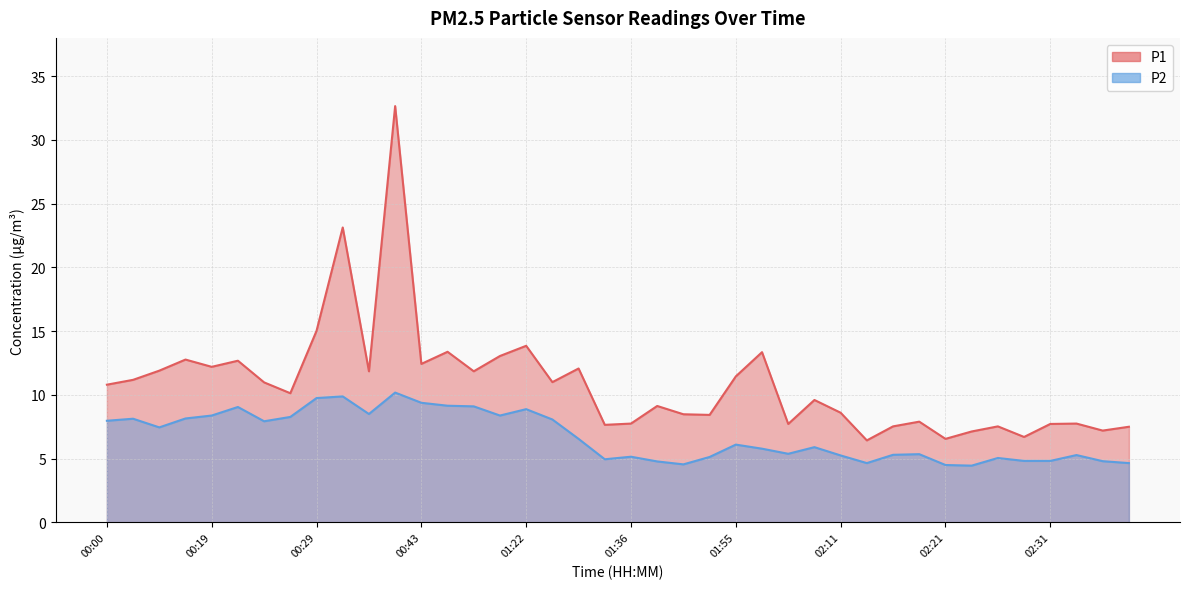

What are all the series names shown in the legend?

P1, P2